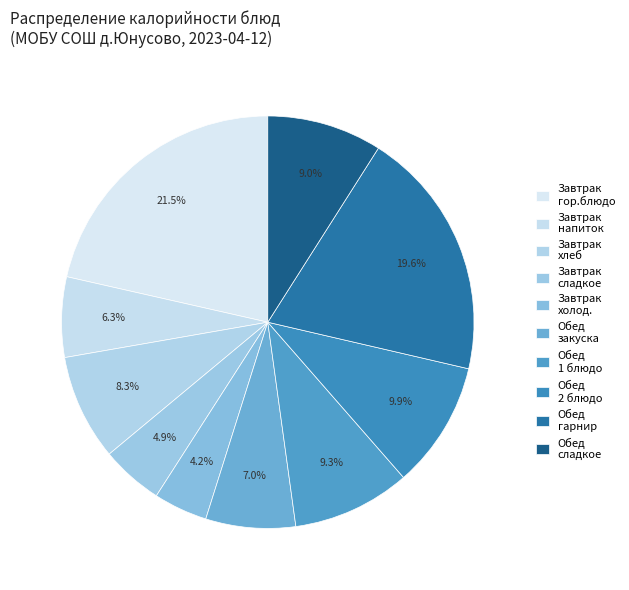

How many segments does this pie chart have?

10